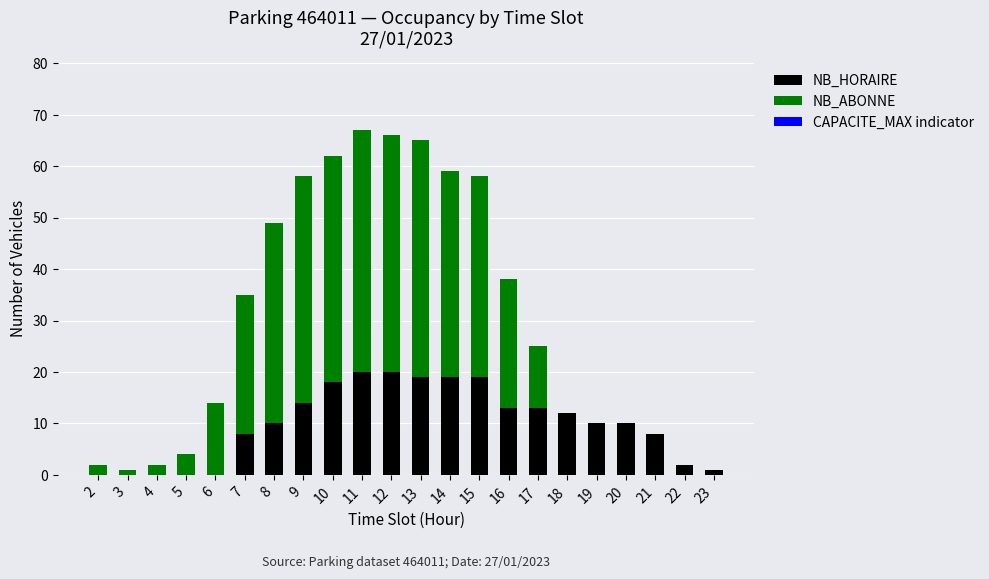

What is the sum of all NB_HORAIRE values?

216